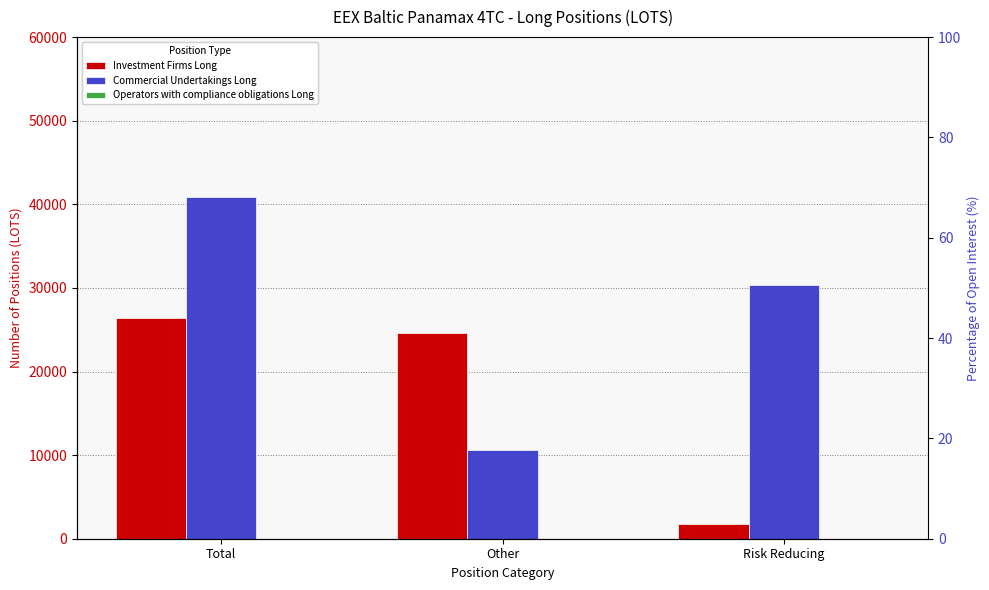

Is it true that Commercial Undertakings Long equals 10562.2 at Other?

True